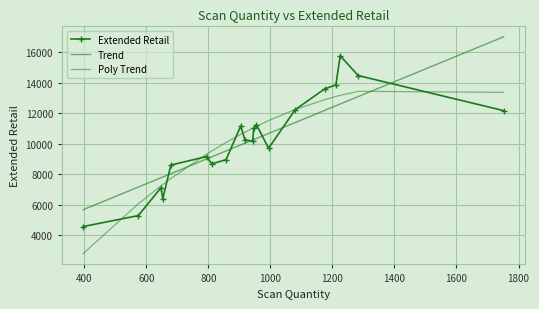

What are all the series names shown in the legend?

Extended Retail, Trend, Poly Trend